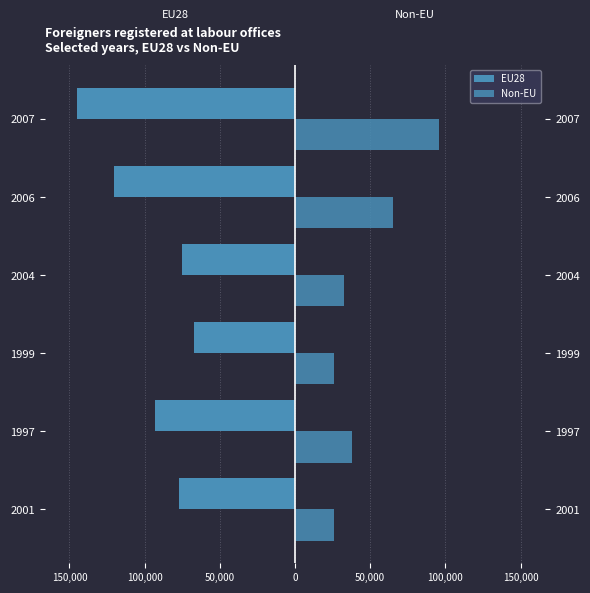

Reading left to right, extract all data points from this chart.

EU28: -77384	-93135	-67421	-75108	-120124	-144807
Non-EU: 26268	37632	26045	32876	64951	95435